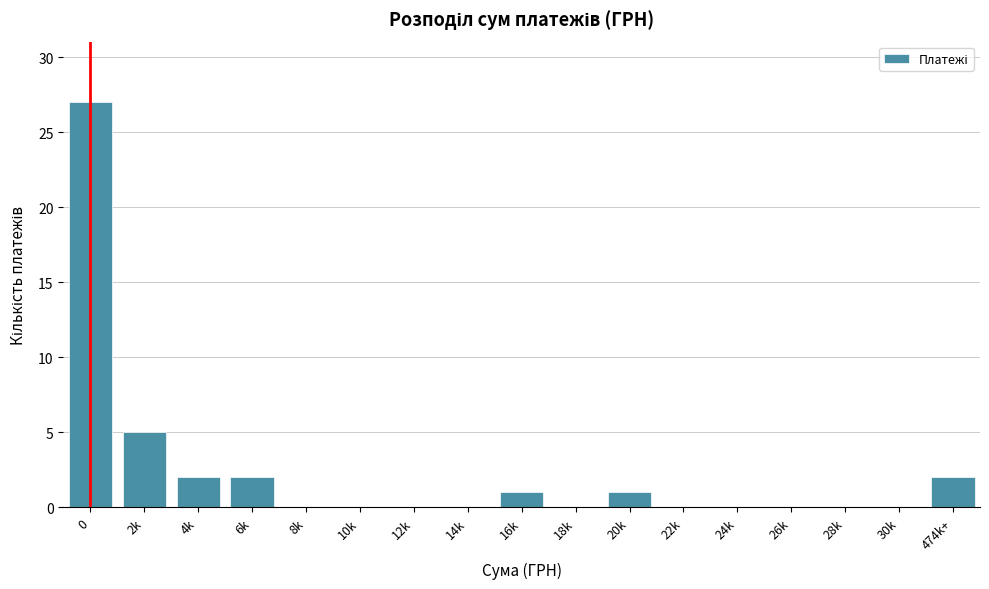

Reading left to right, extract all data points from this chart.

0=27	2k=5	4k=2	6k=2	8k=0	10k=0	12k=0	14k=0	16k=1	18k=0	20k=1	22k=0	24k=0	26k=0	28k=0	30k=0	474k+=2